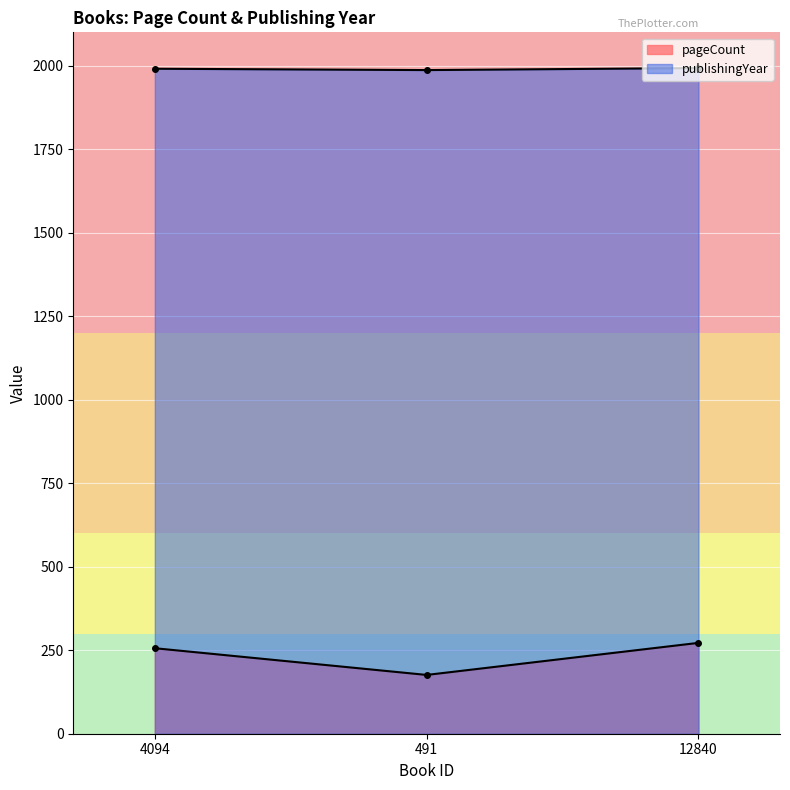

At which label does publishingYear reach its peak?

12840